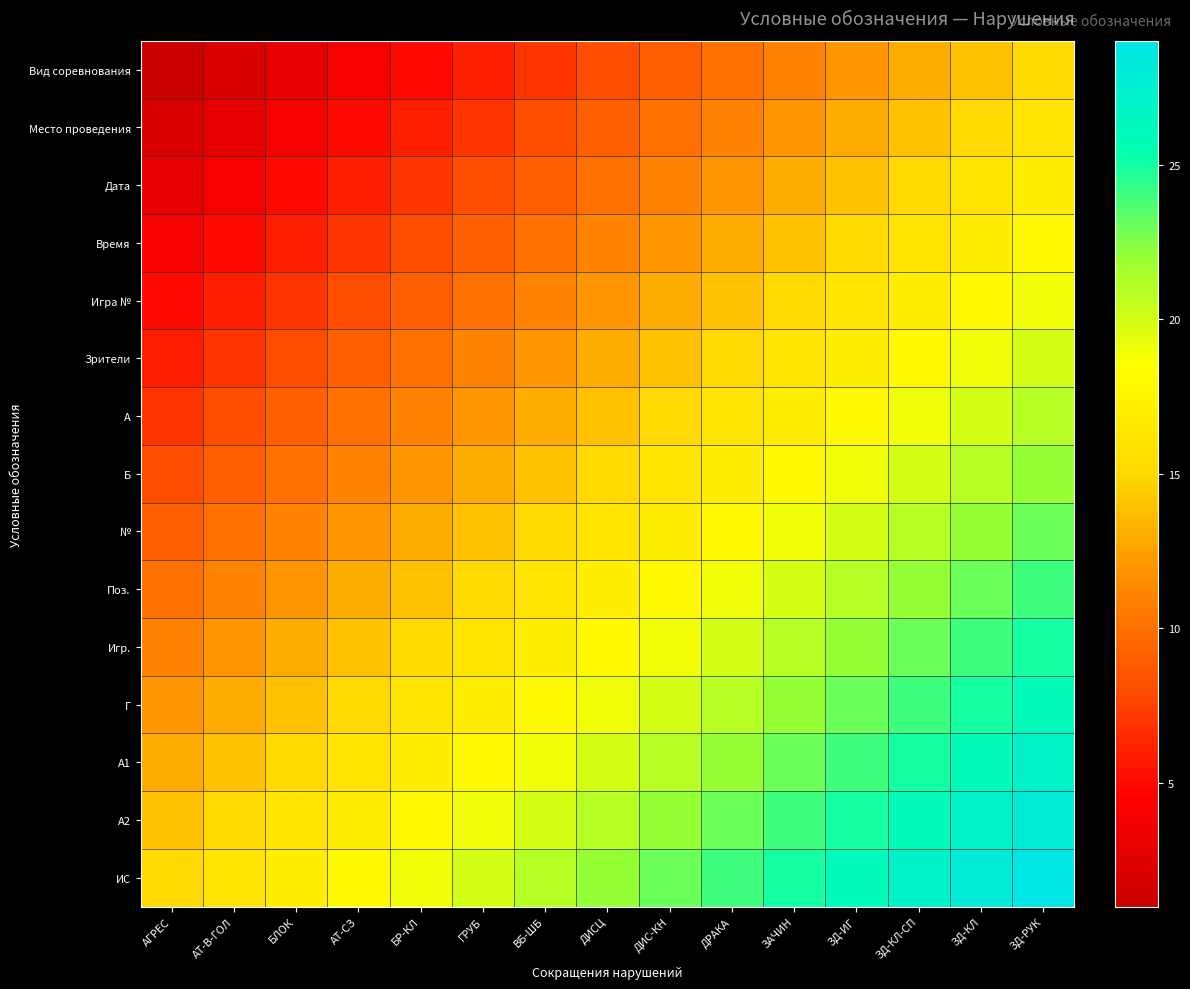

What is the total value across all series at ЗАЧИН?

270